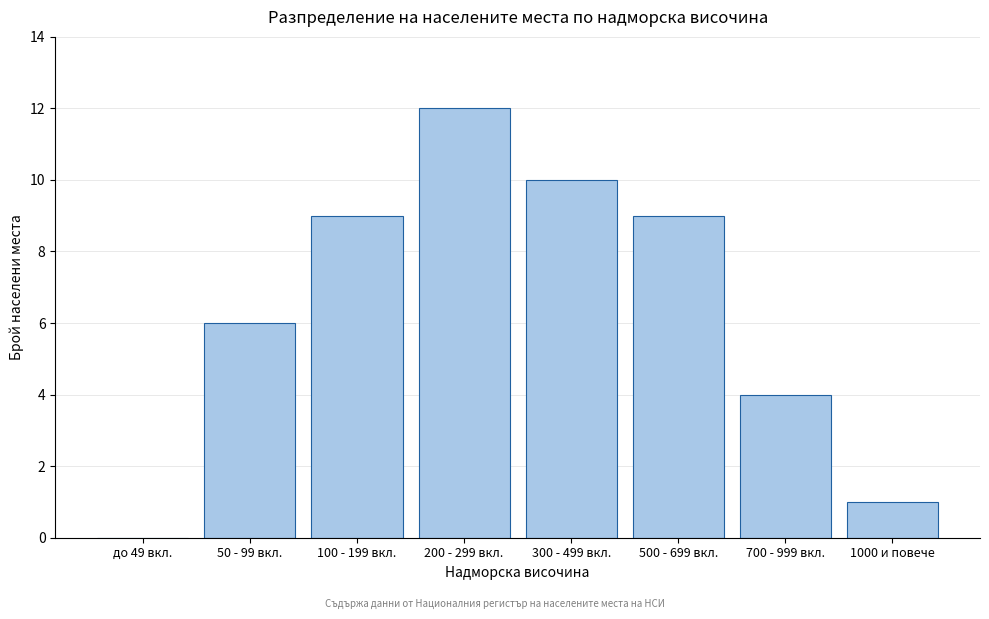

Reading left to right, list all the values displayed in this chart.

до 49 вкл.=0	50 - 99 вкл.=6	100 - 199 вкл.=9	200 - 299 вкл.=12	300 - 499 вкл.=10	500 - 699 вкл.=9	700 - 999 вкл.=4	1000 и повече=1